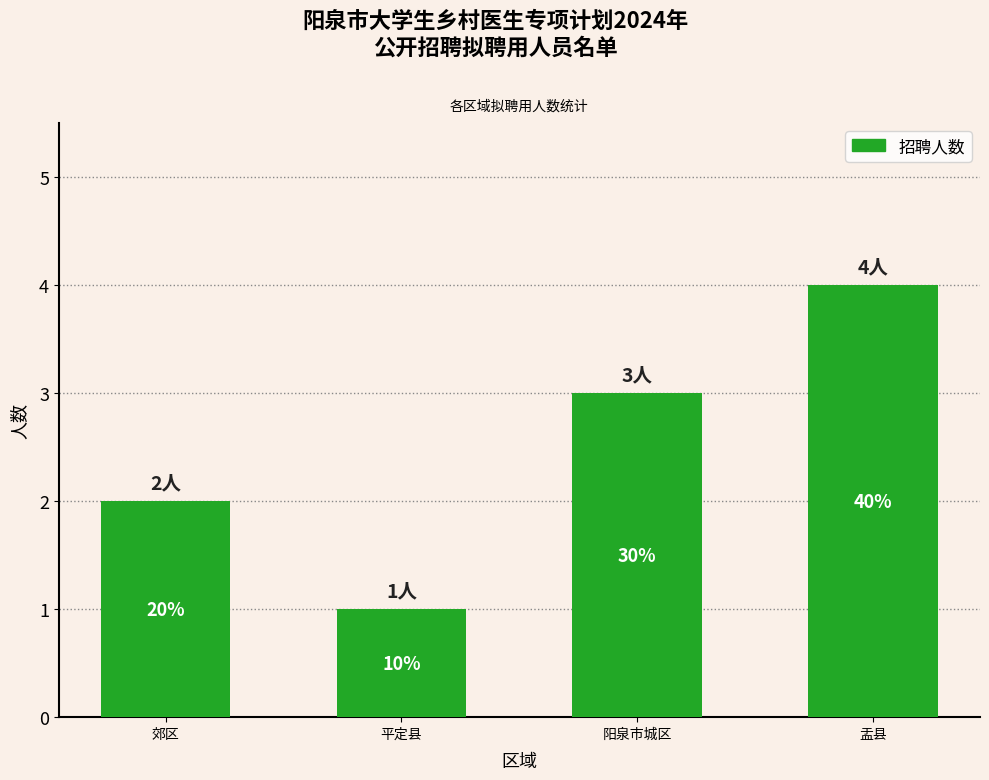

Does the chart contain any negative values?

No